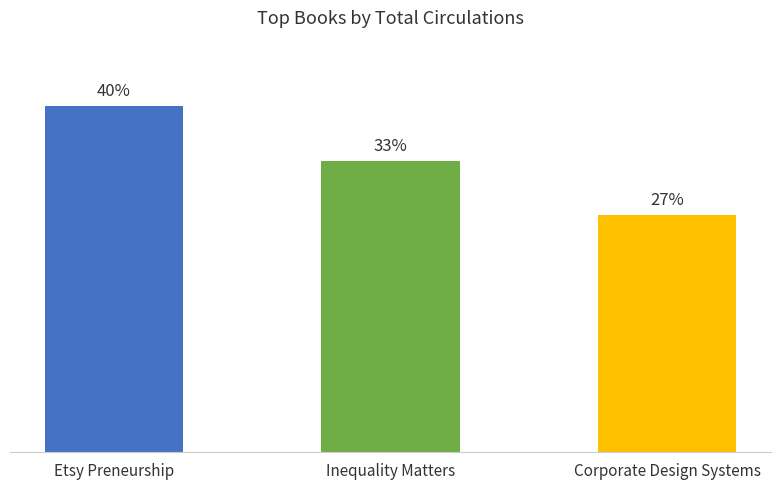

Are the bars horizontal?

No